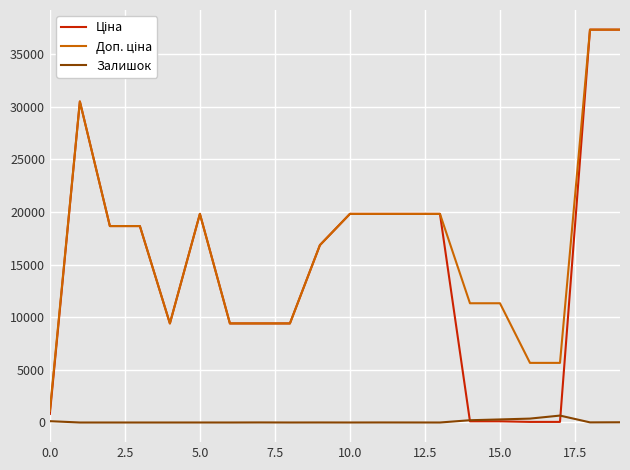

What is the sum of all Залишок values?

1714.0